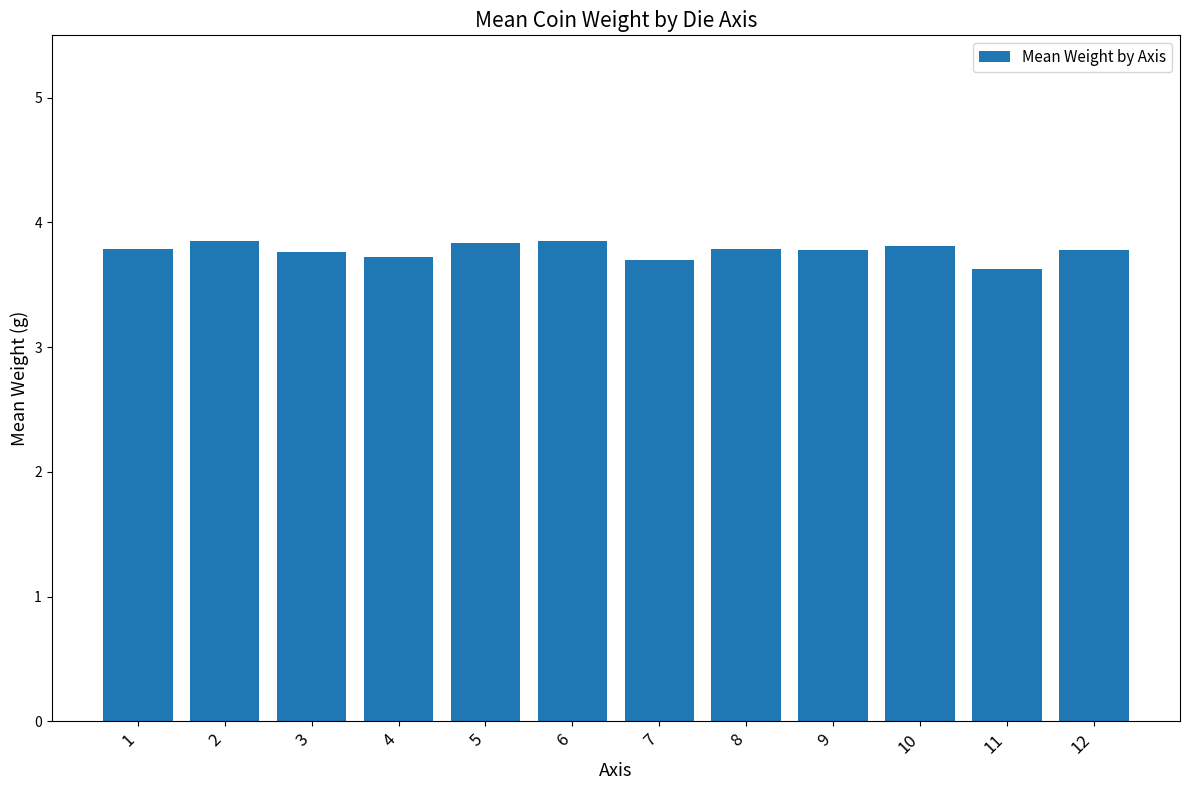

Read the value at 10.

3.8